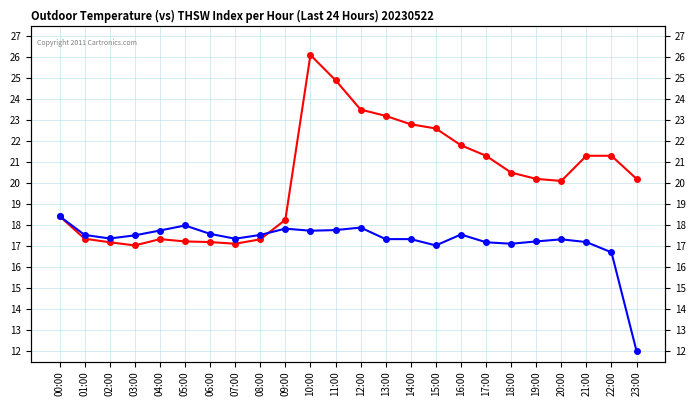

What is the total value across all series at 11:00?

42.7